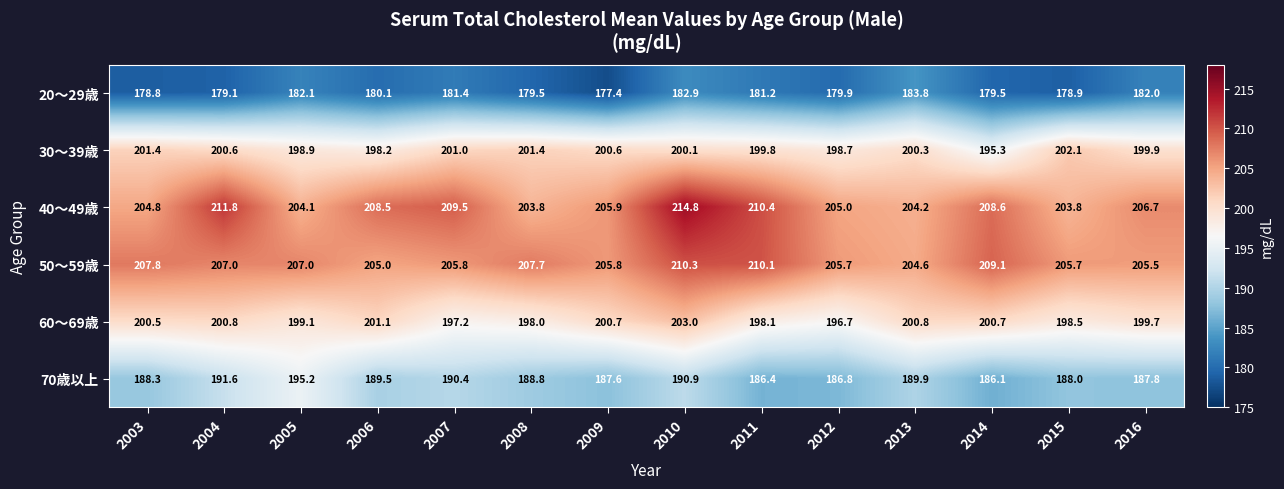

How many values in the 20～29歳 series exceed 180?

7